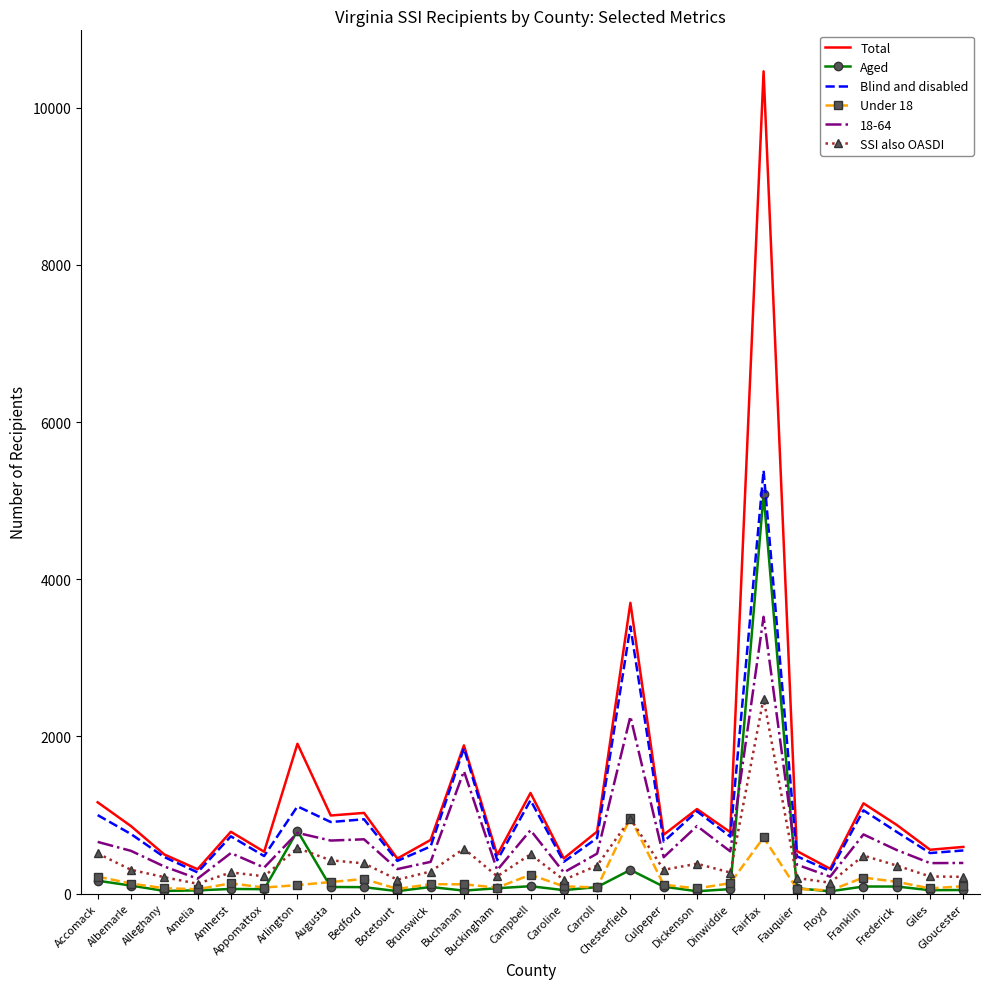

What is the difference between the highest and lowest values at Botetourt?

415